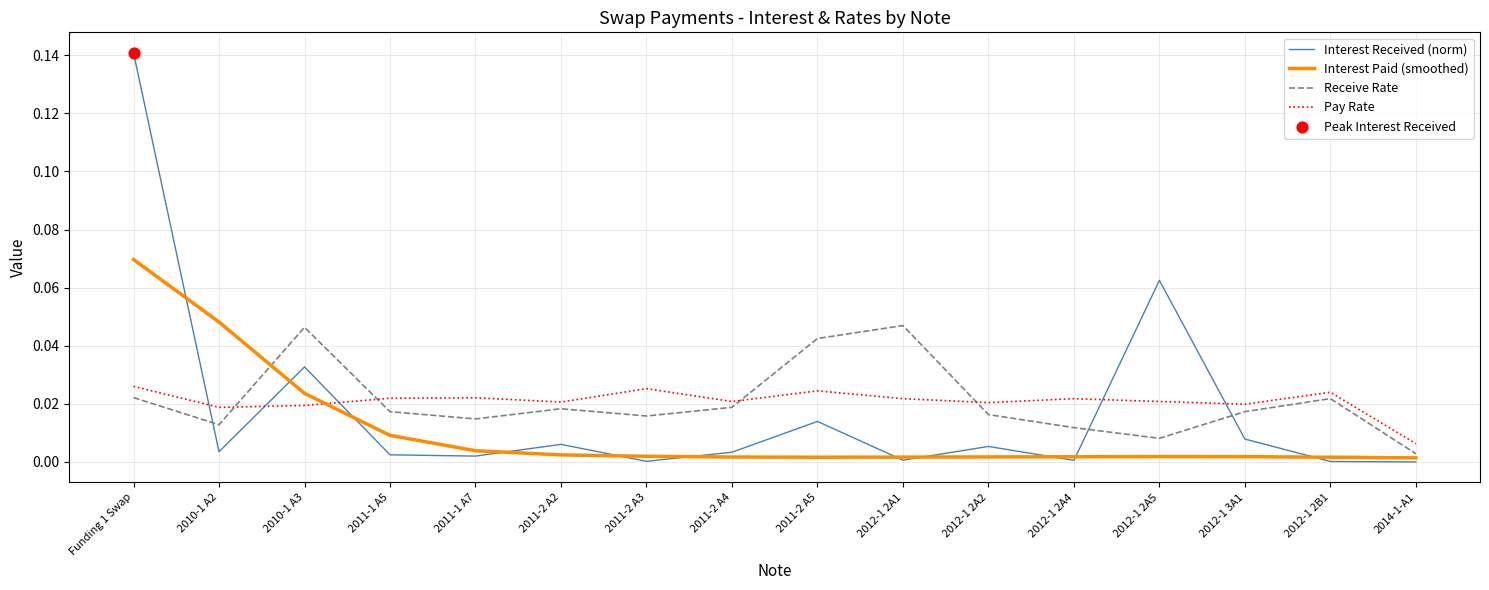

Which series changed the most between 2012-1 2A1 and 2012-1 3A1?

Receive Rate